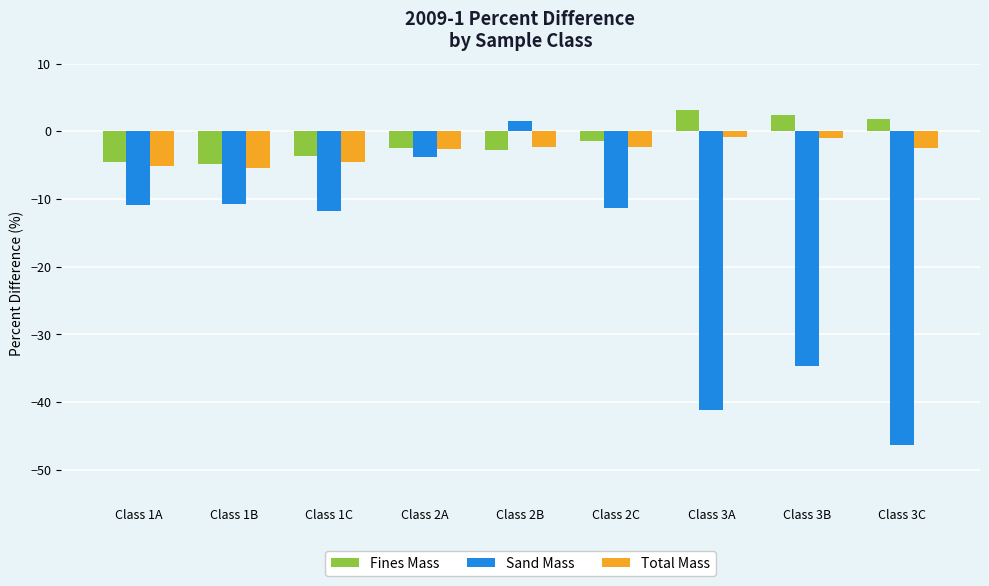

What is the value of the Fines Mass bar at the 6th from the left?

-1.4